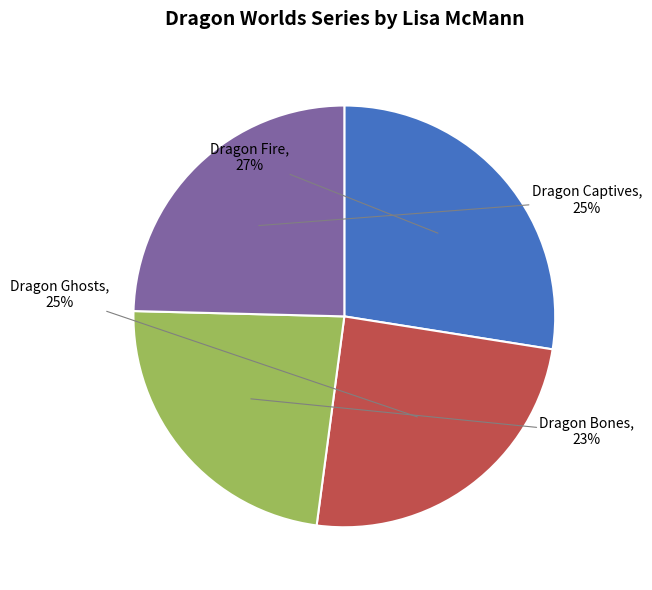

Is the sum of Dragon Captives and Dragon Bones greater than half?

No